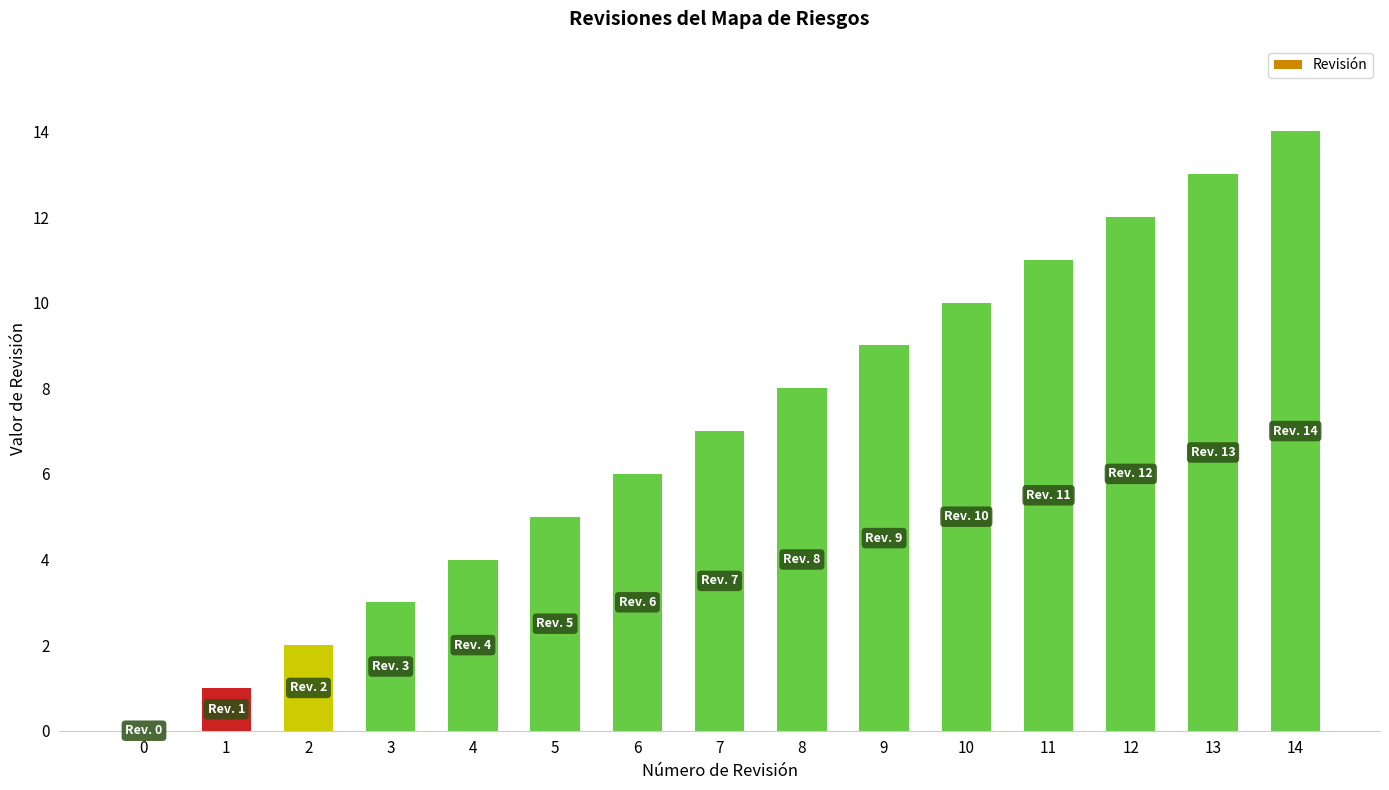

The chart shows a value of 9 at 6. True or false?

False